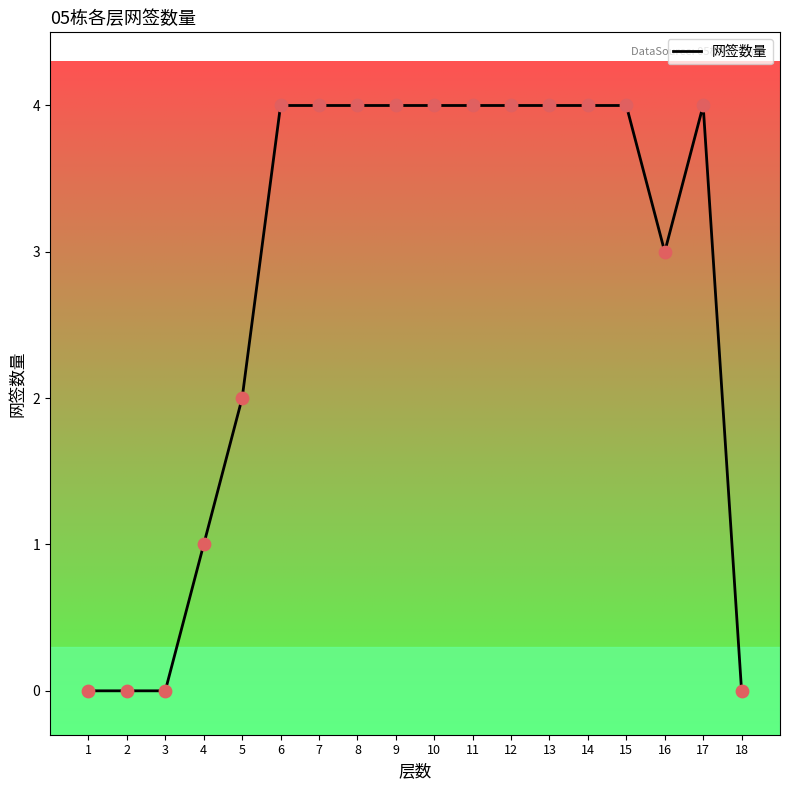

What is the change in value from 14 to 18?

-4